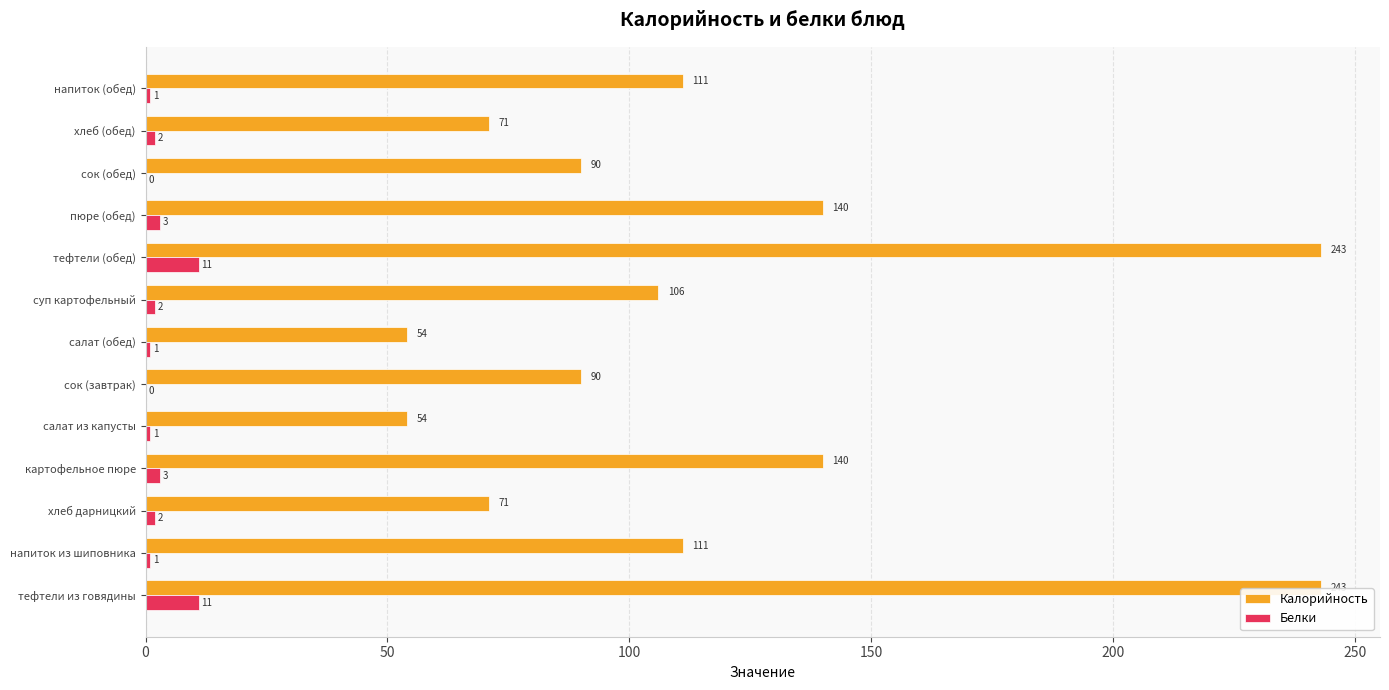

What is the maximum value for Калорийность?

243